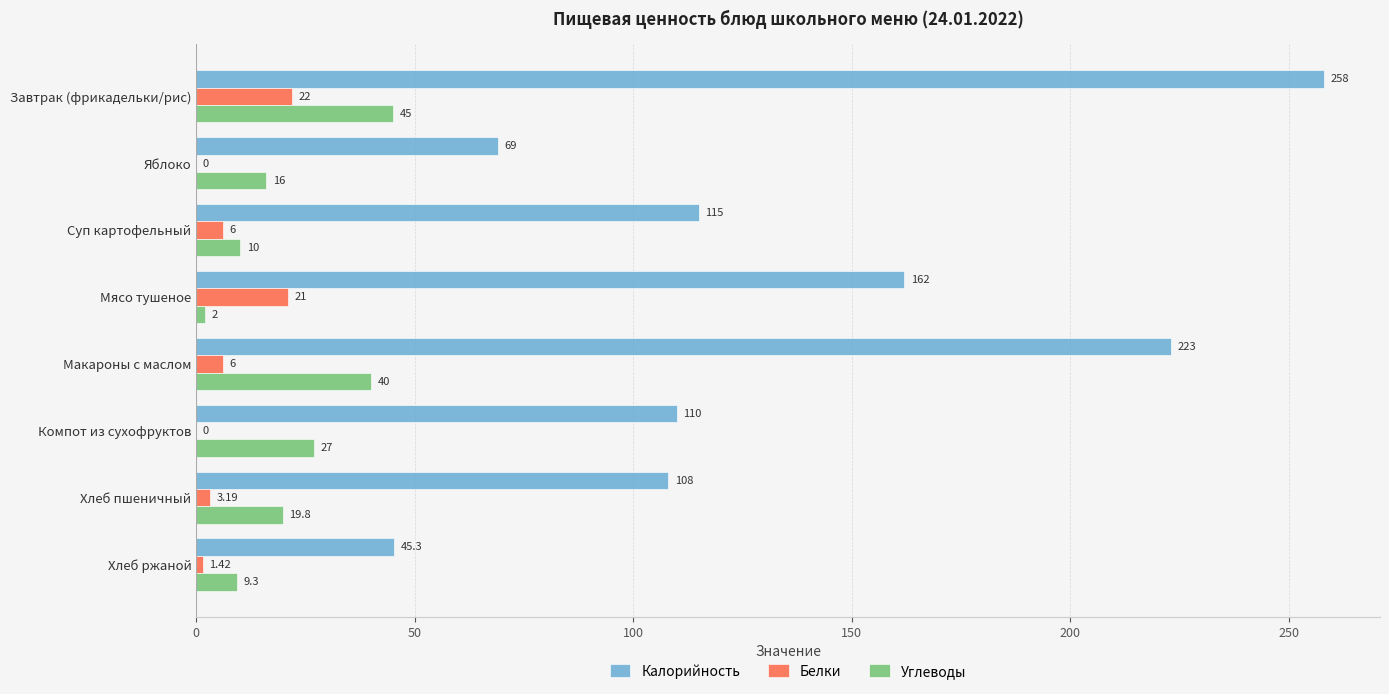

Which category has the highest value across all series?

Завтрак (фрикадельки/рис)